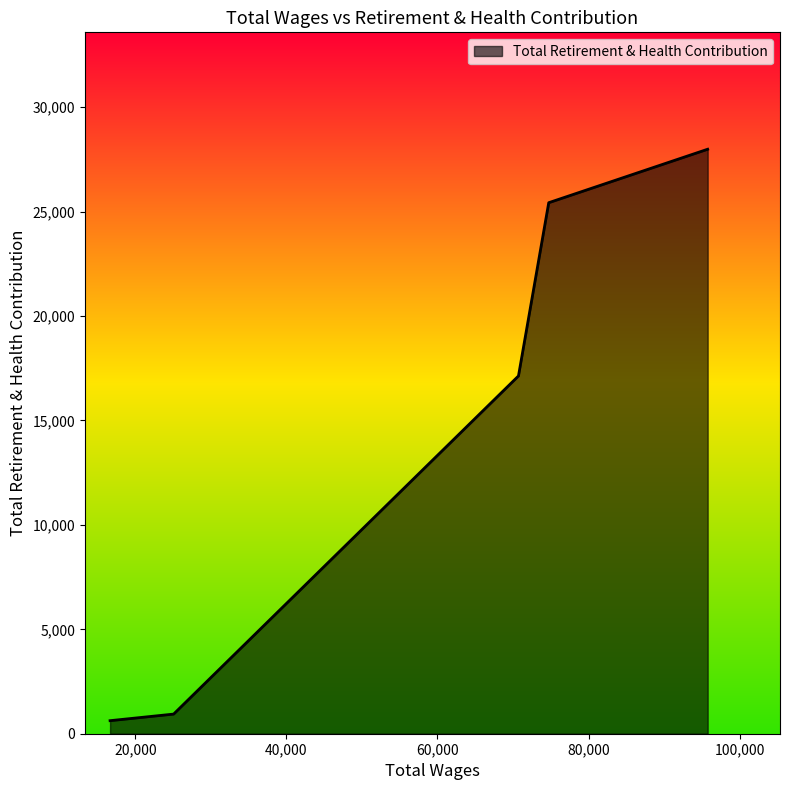

What is the average value?

14423